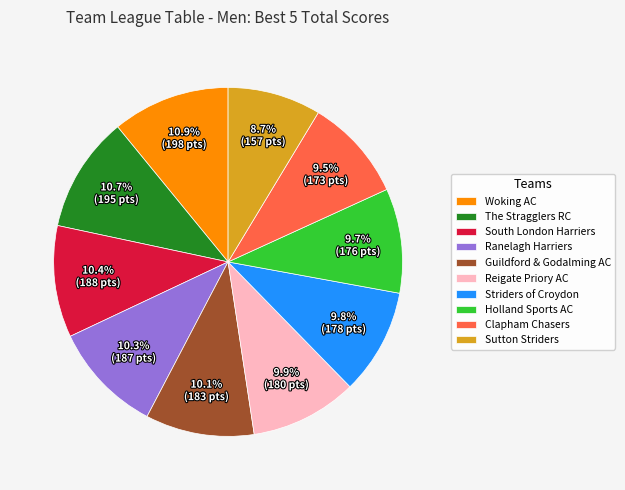

What is the total percentage of The Stragglers RC and Ranelagh Harriers?

21.0%